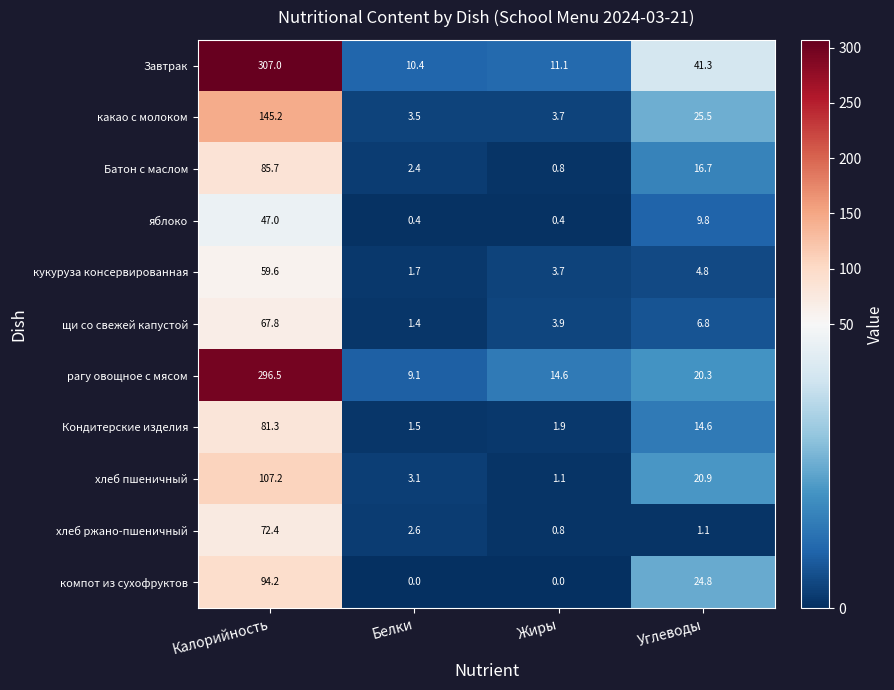

At which label does щи со свежей капустой reach its minimum?

Белки